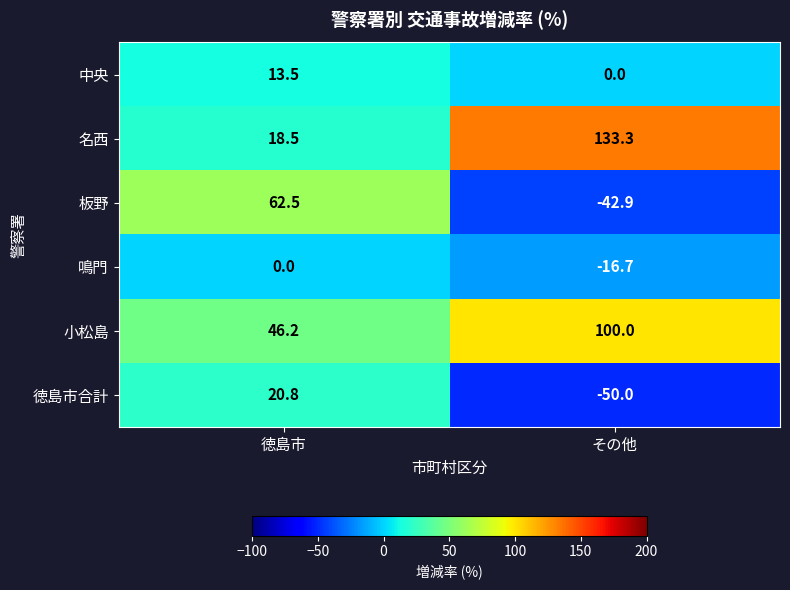

How many values in the 徳島市合計 series exceed 20?

1